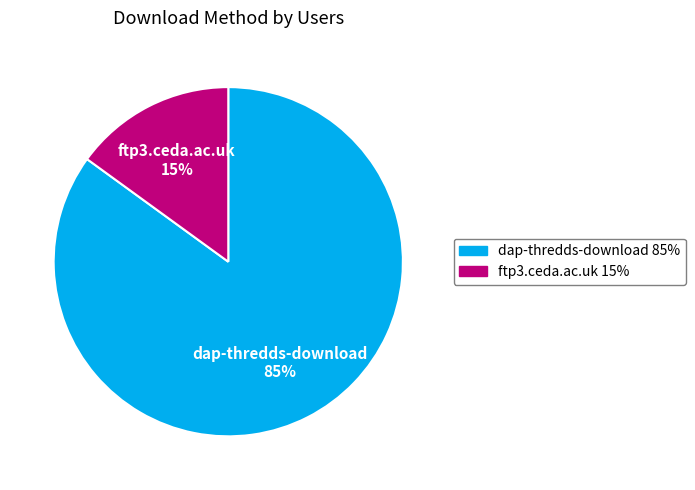

To the nearest percent, what percentage of the pie is dap-thredds-download?

85%